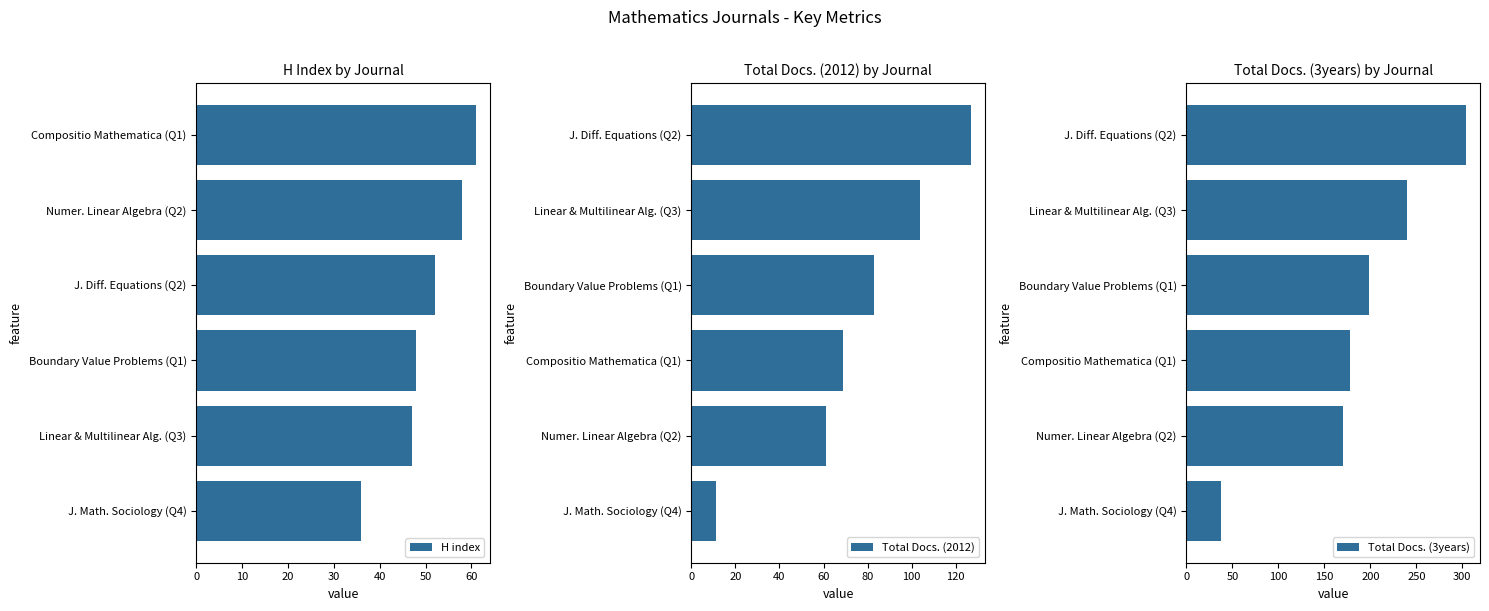

What is the difference between the second highest and second lowest values in the H index series?

11